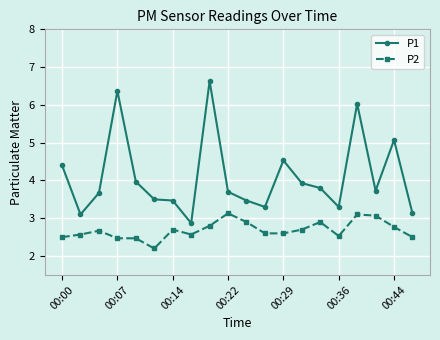

True or false: P1 and P2 intersect in this chart.

False